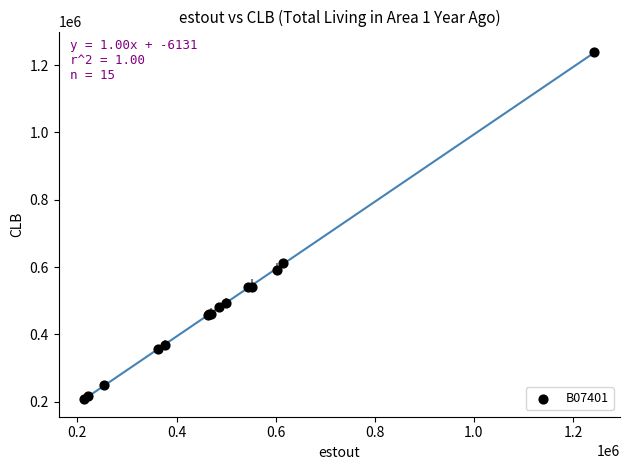

What Y value in the scatter plot is closest to 723960?

612434